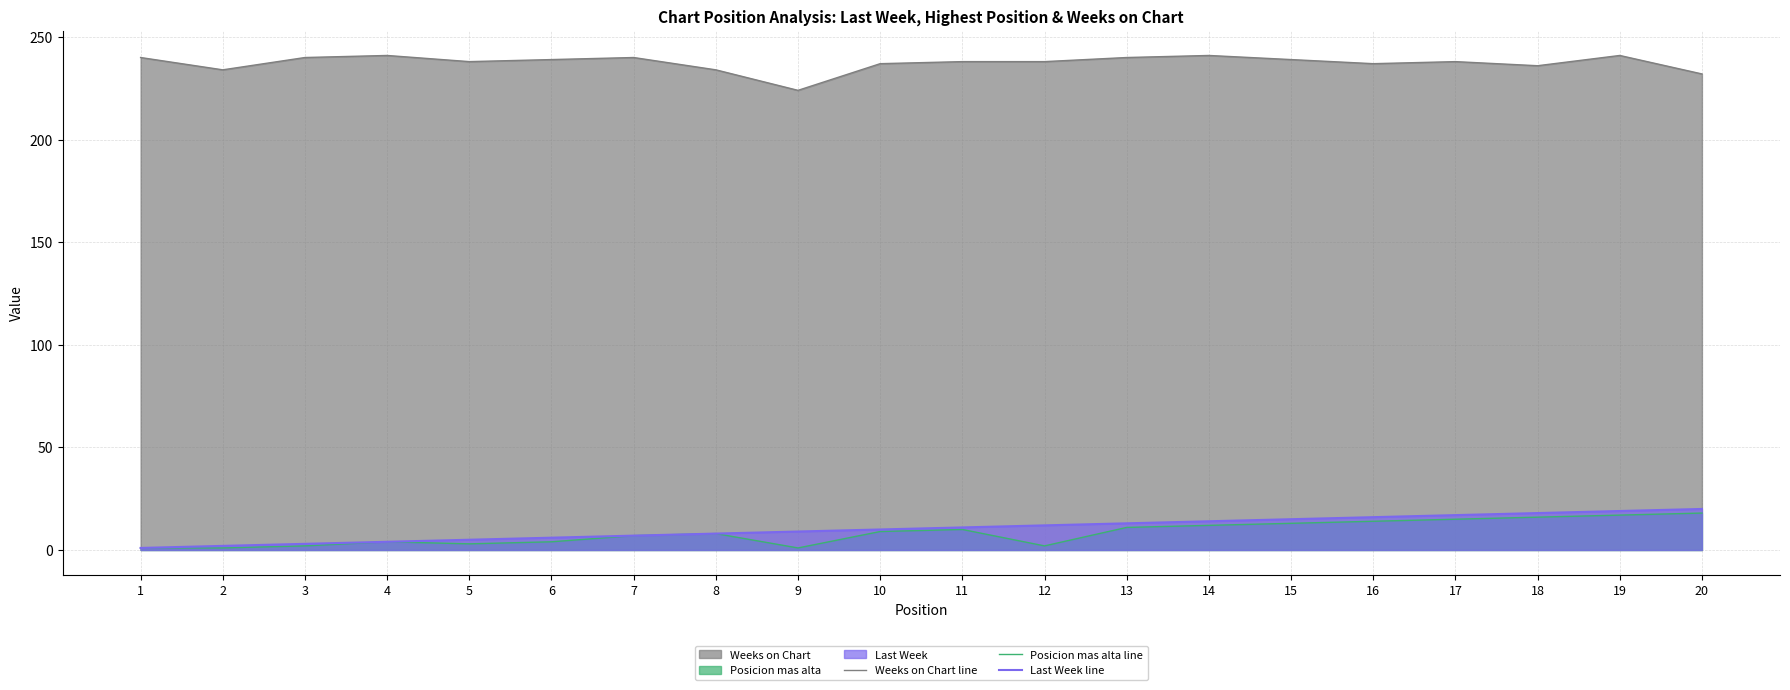

What is the difference between the highest and lowest values at 13?

229